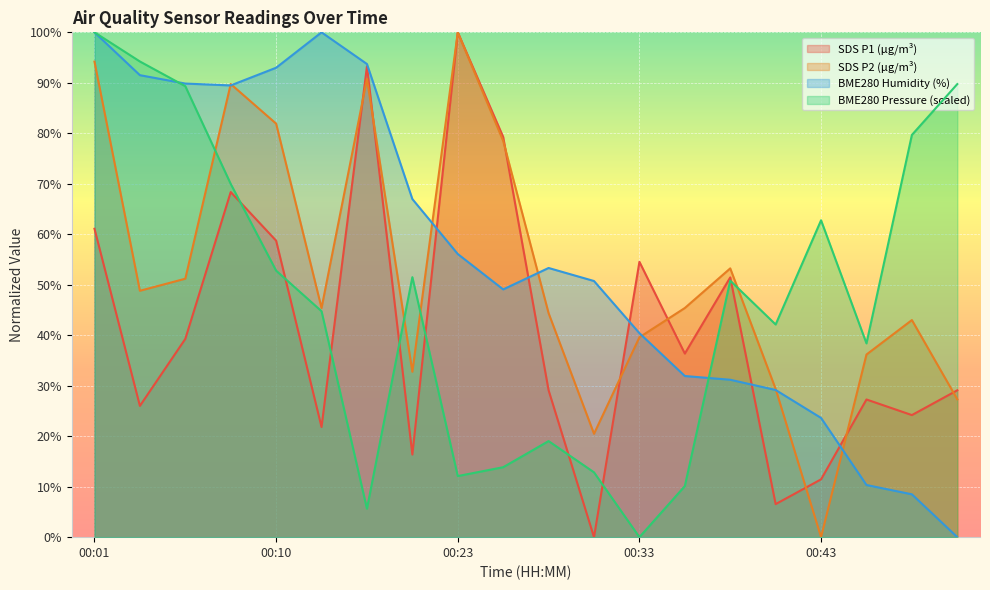

List the labels in order of BME280_pressure_scaled value, largest first.

00:01, 00:03, 00:50, 00:06, 00:48, 00:08, 00:43, 00:10, 00:21, 00:38, 00:13, 00:41, 00:46, 00:28, 00:26, 00:31, 00:23, 00:36, 00:16, 00:33